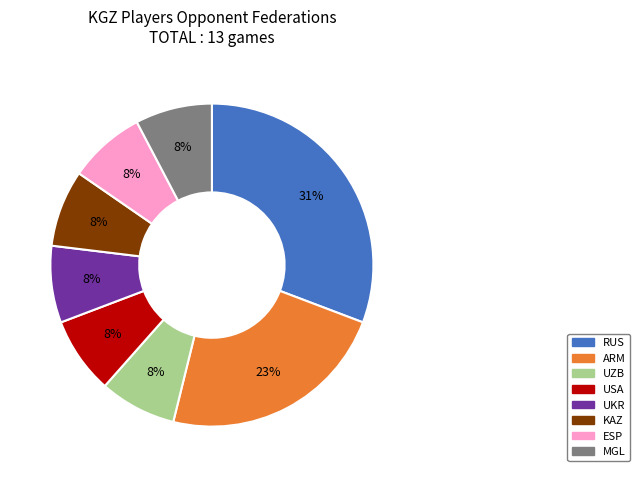

Is there a majority slice in this chart?

No